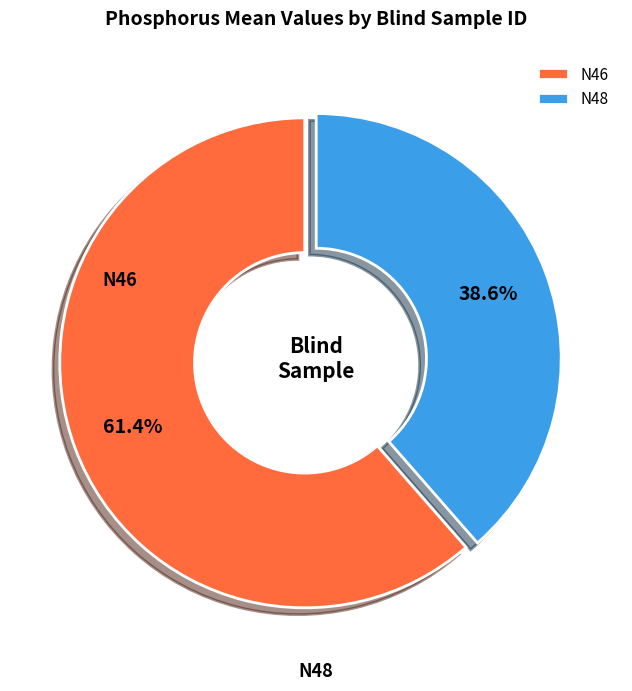

Count the number of slices in the pie.

2